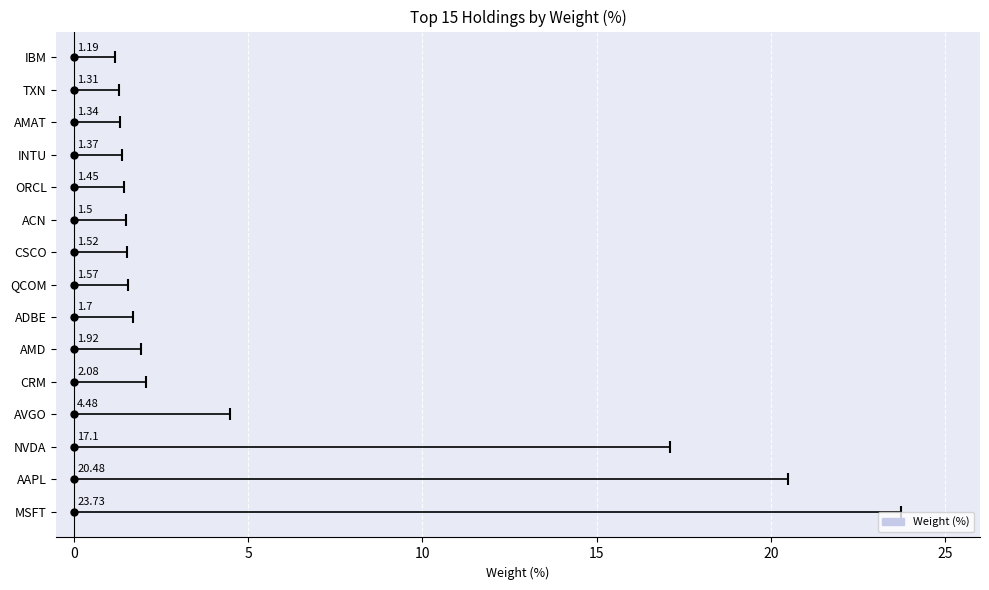

What is the sum of the values at IBM and AVGO?

5.7